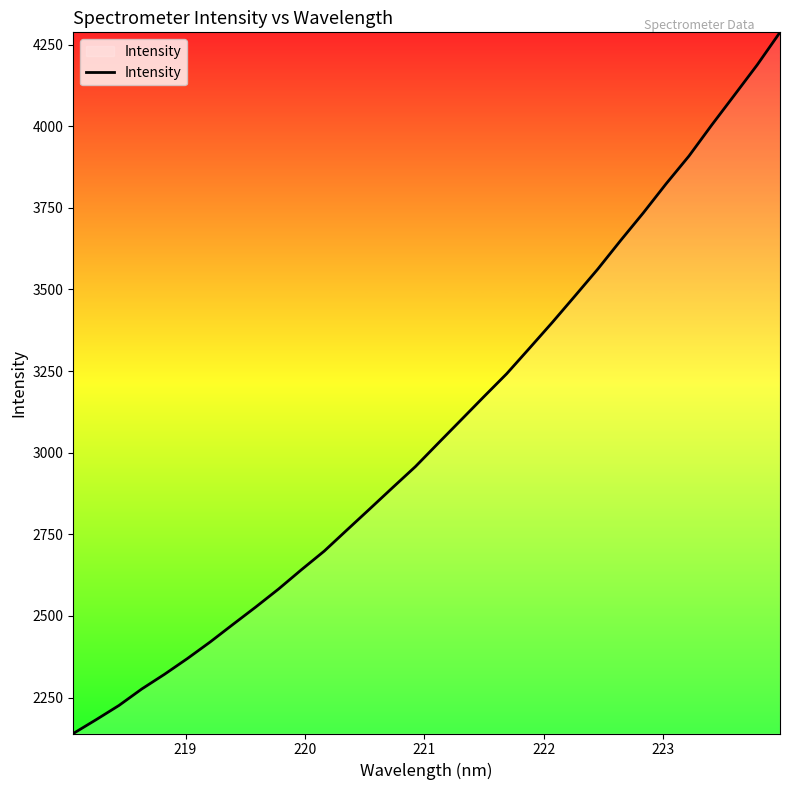

What is the smallest value displayed?

2140.1